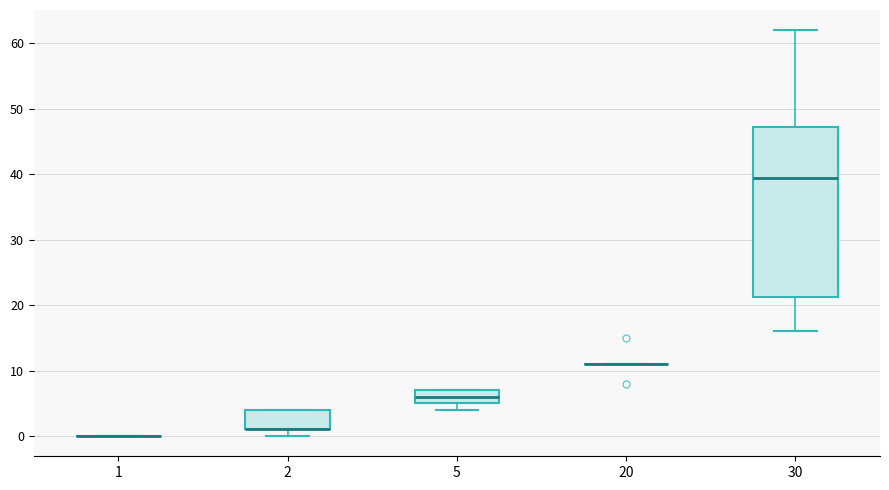

Comparing the boxes themselves (not the whiskers), which one is the tallest?

30